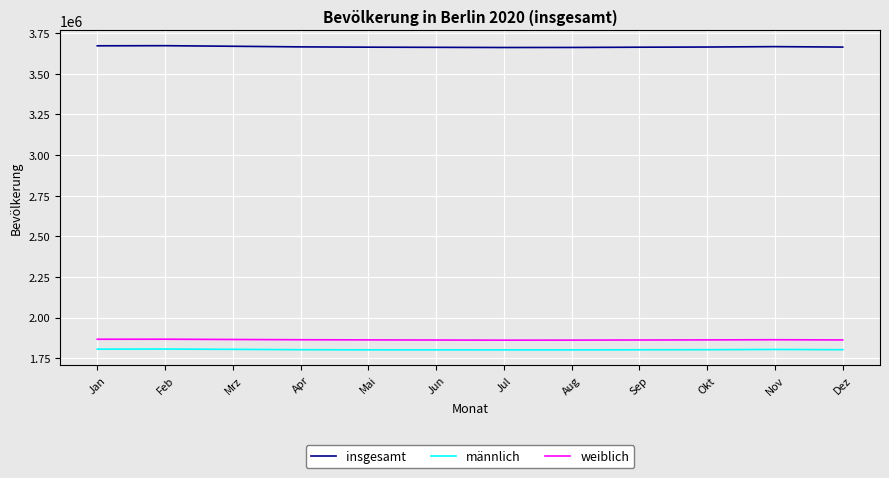

What is the total value across all series at Nov?

7333640